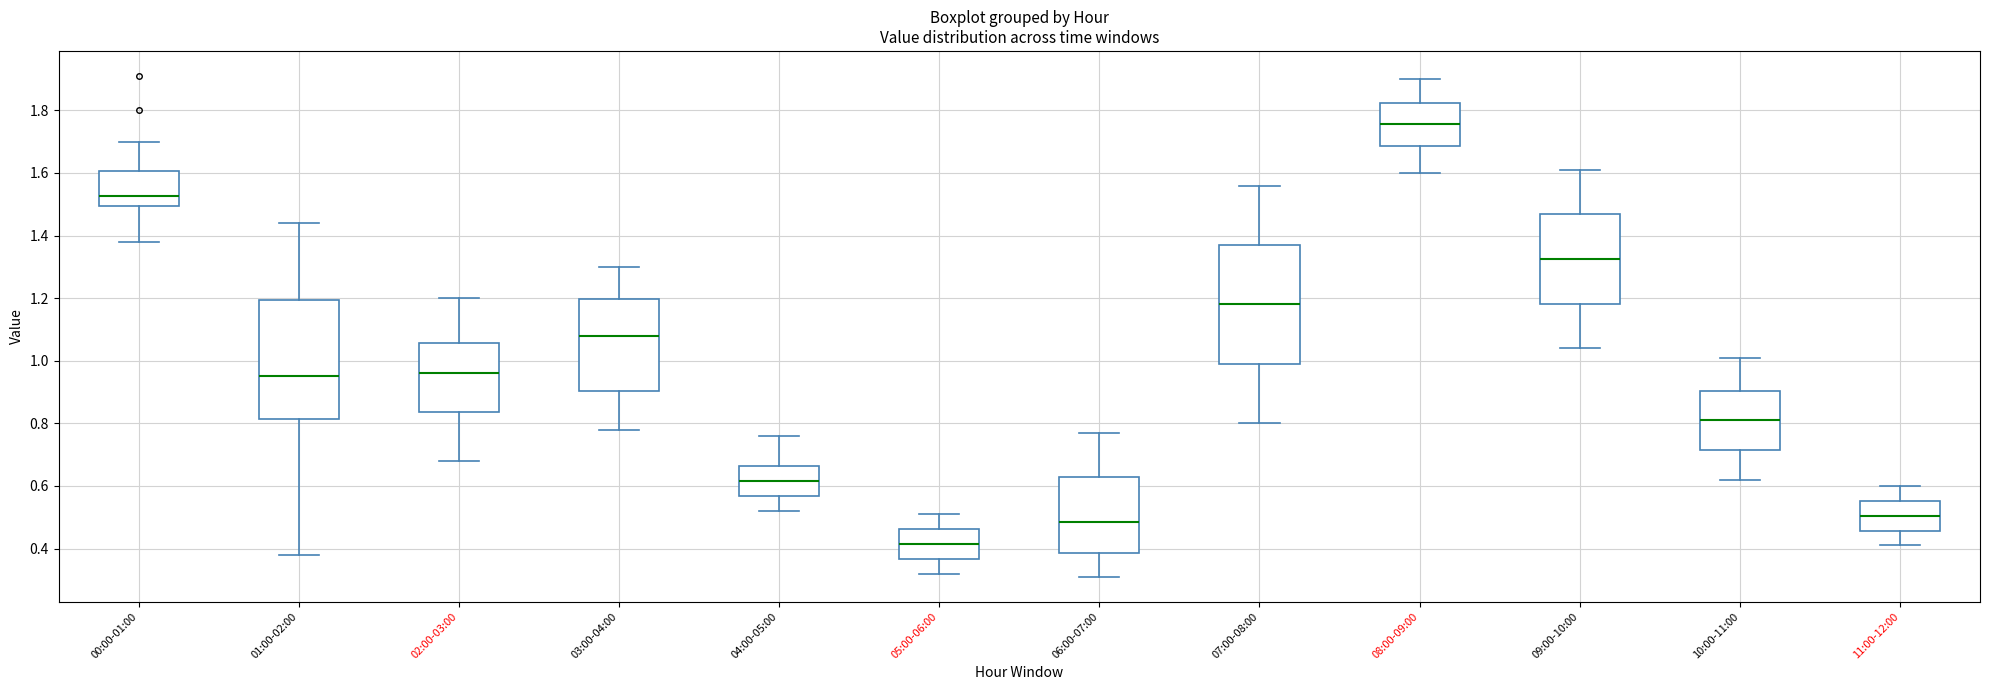

Where does the upper whisker of the box for 03:00-04:00 end on the y-axis? The values are not printed on the chart, so give them approximately, as read against the axis.

1.30